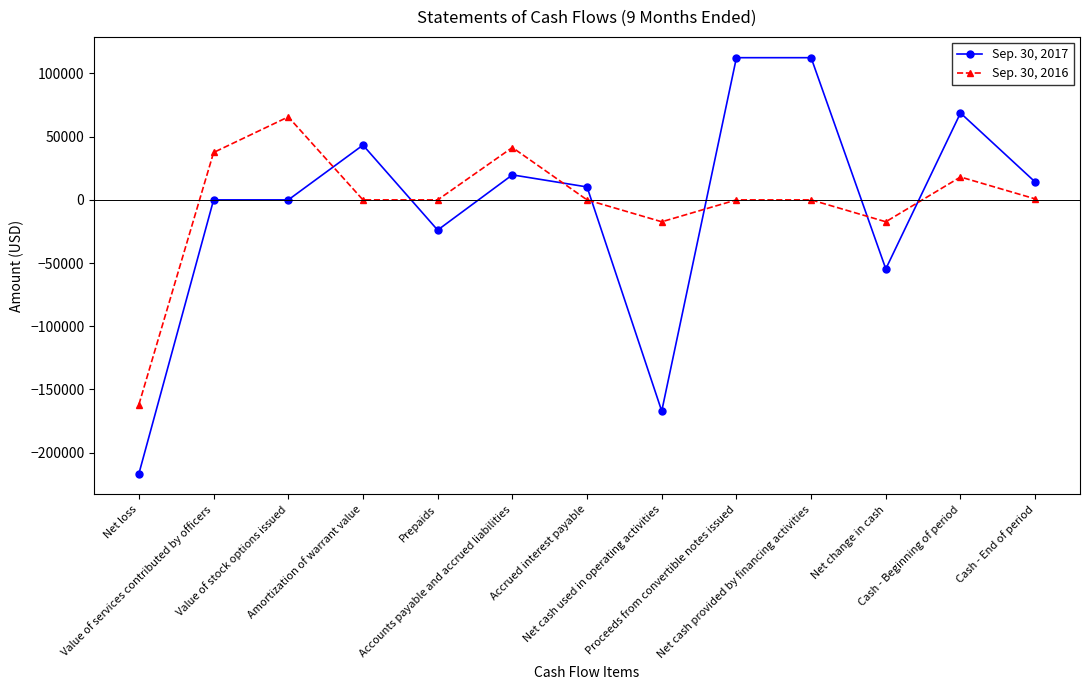

What is the approximate value of Sep. 30, 2017 at Net loss, to the nearest 100?

-216600